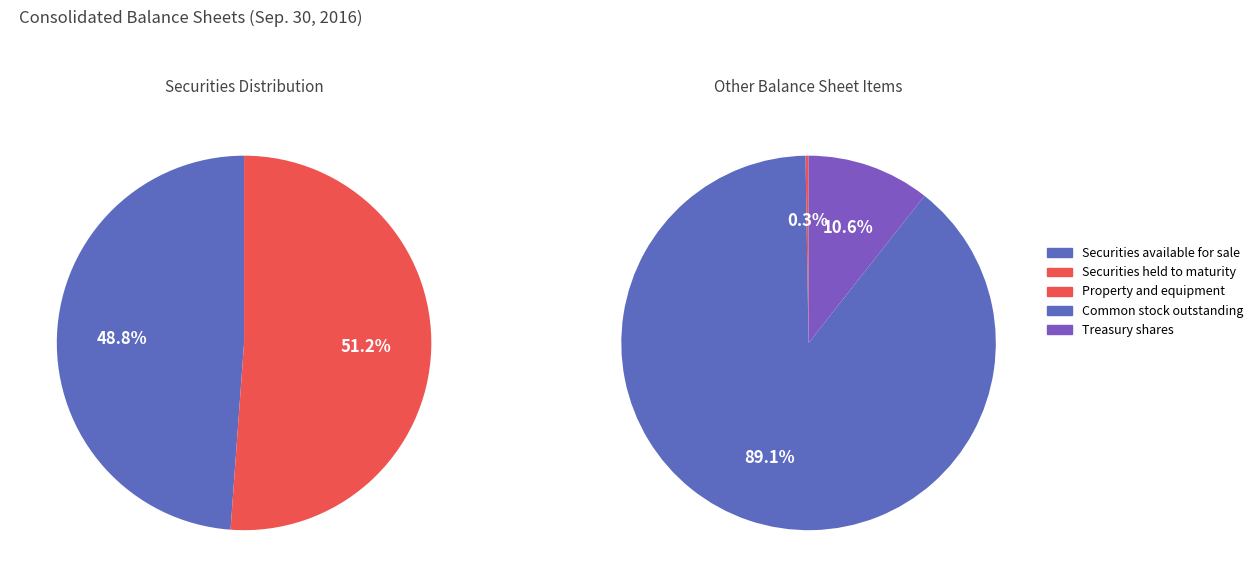

Does Securities available for sale account for over 50% of the chart?

No